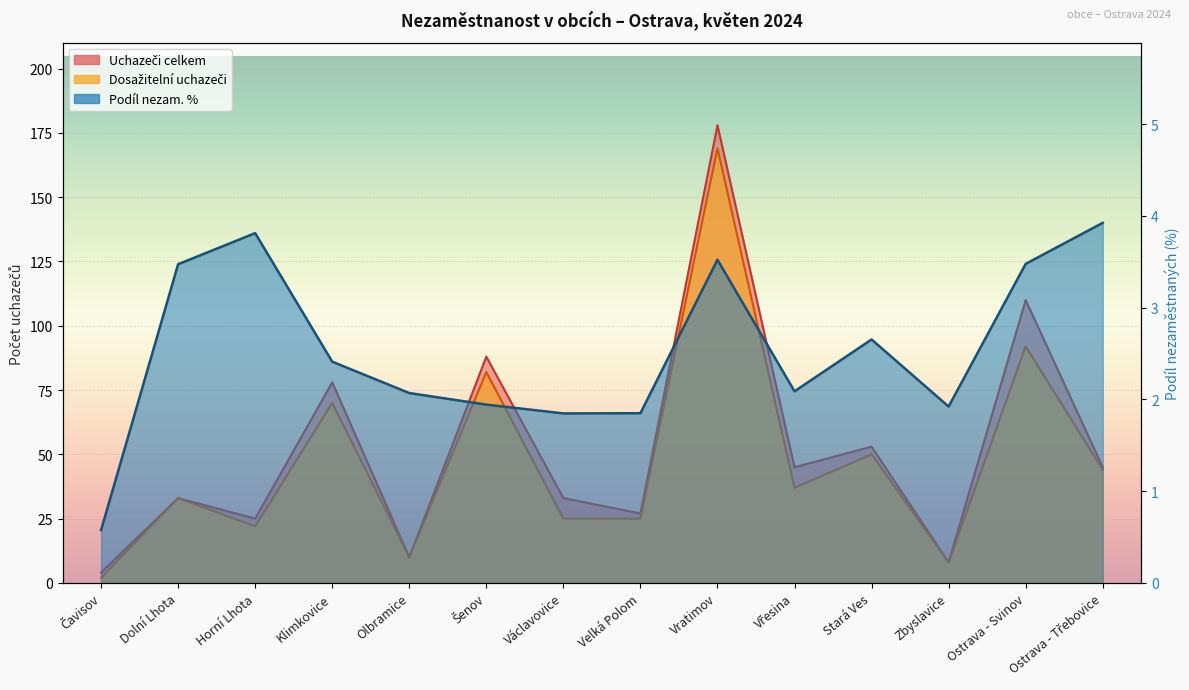

What is the maximum value for Uchazeči celkem?

178.0